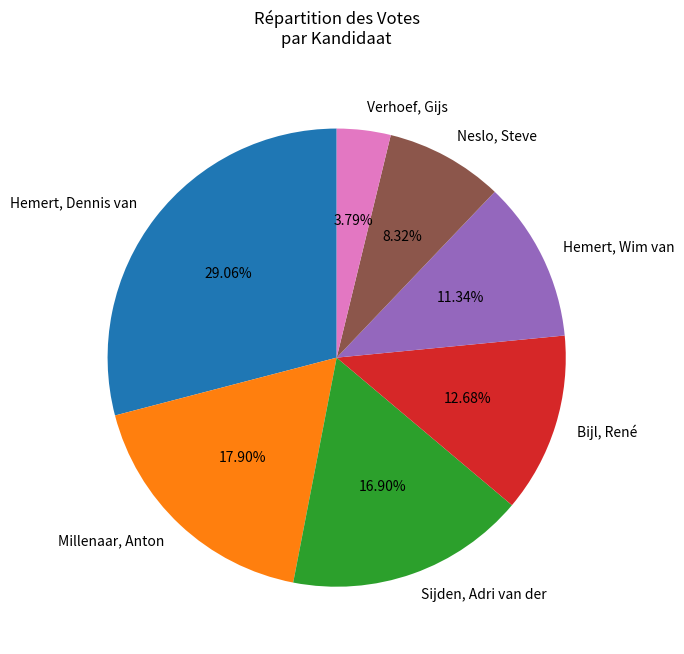

What percentage is NOT represented by Millenaar, Anton?

82.1%